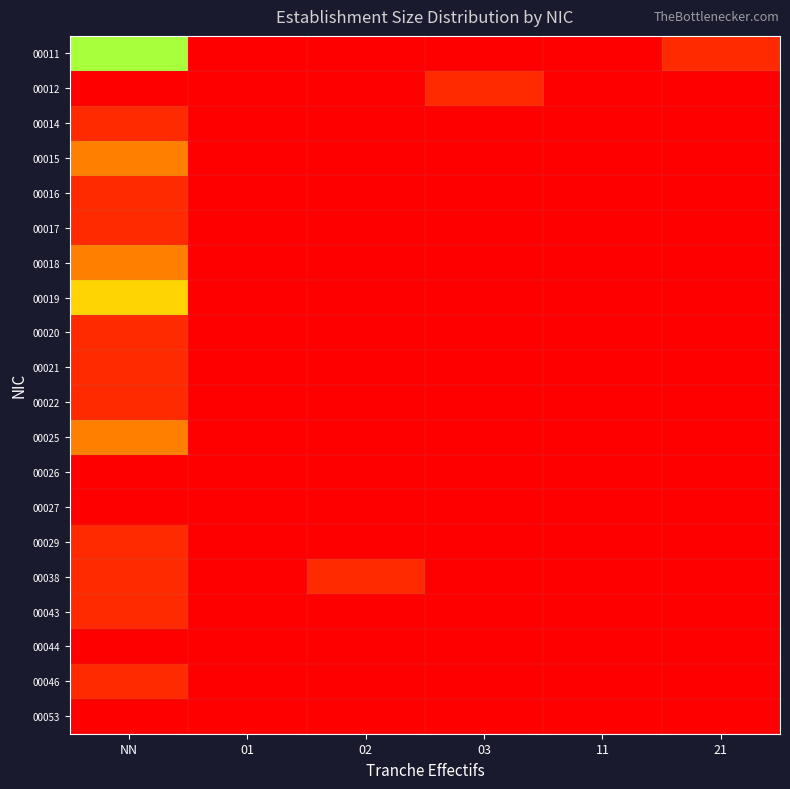

What is the smallest value displayed?

1.0